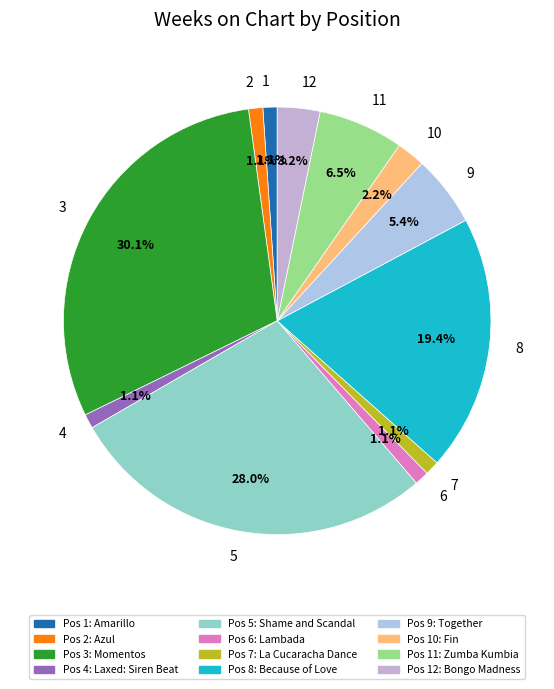

To the nearest percent, what is the difference between the 8 and 1 slice percentages?

18%